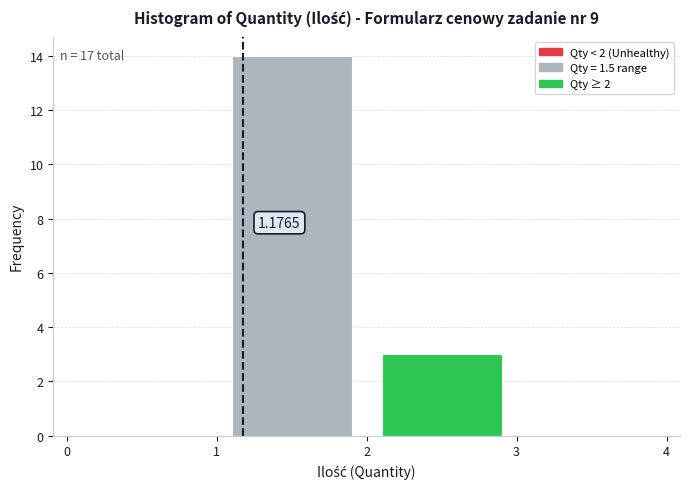

Which range on the x-axis has the tallest bar?

1 to 2